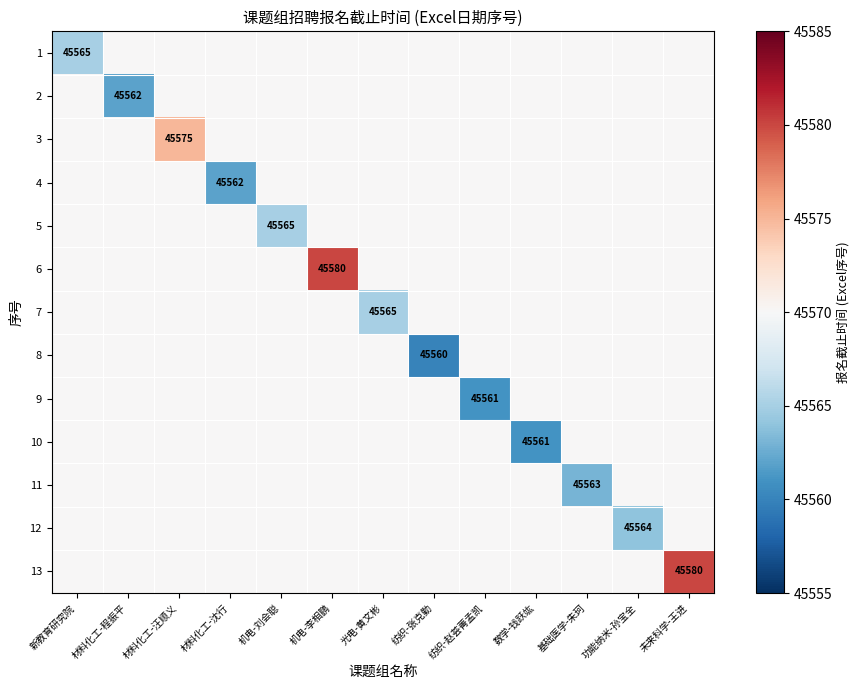

How many distinct data groups are displayed?

13